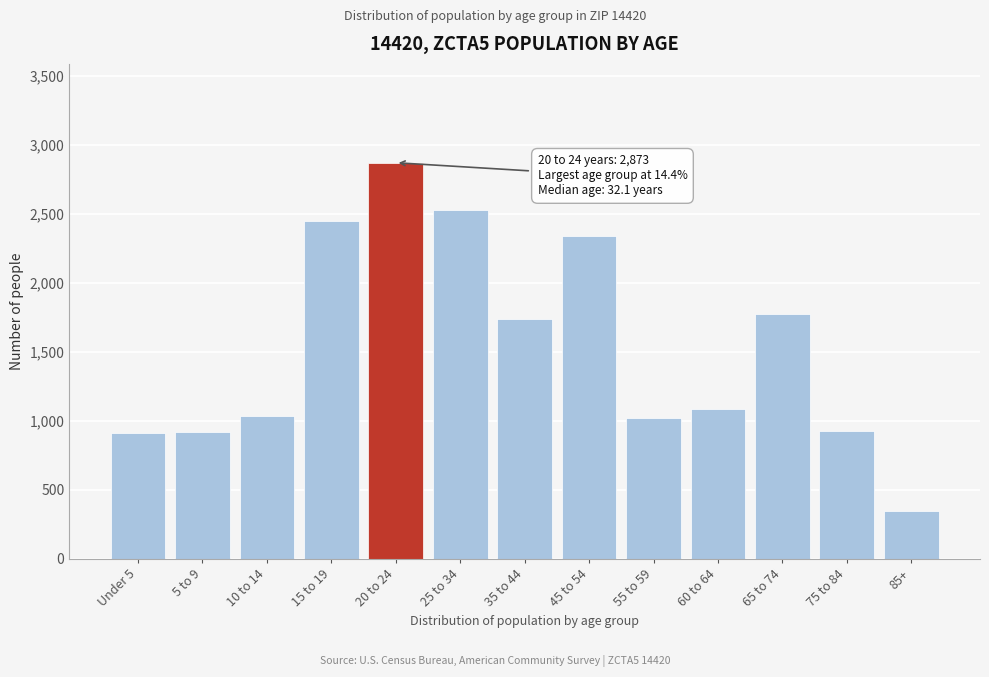

What value does the data have at 65 to 74, to the nearest 10?

1780